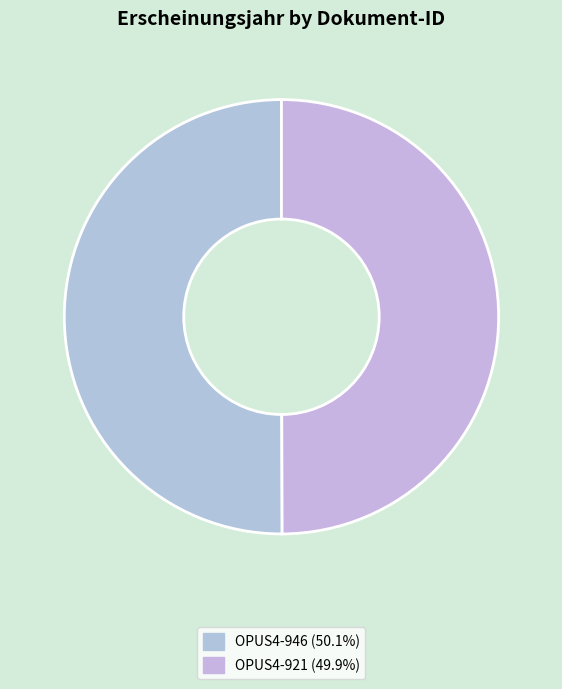

Approximately how many times larger is the value at OPUS4-946 compared to OPUS4-921?

1.0